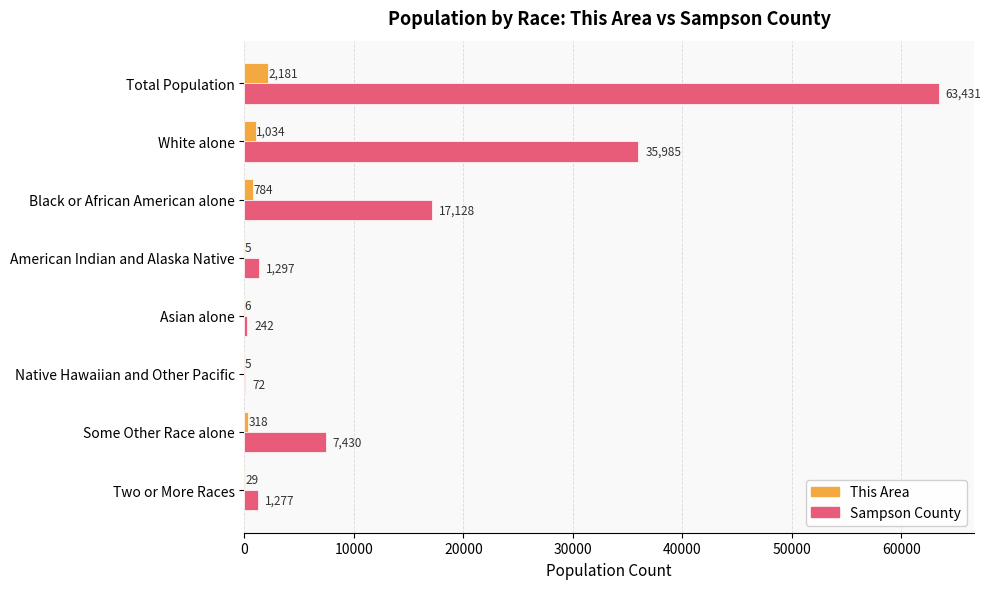

What is the maximum value for Sampson County?

63431